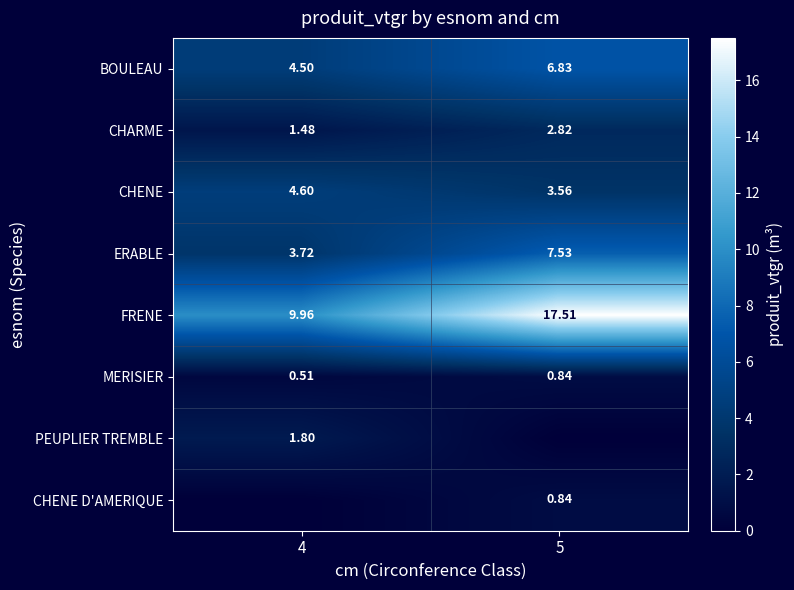

The MERISIER series shows 0.5 at 4. True or false?

True